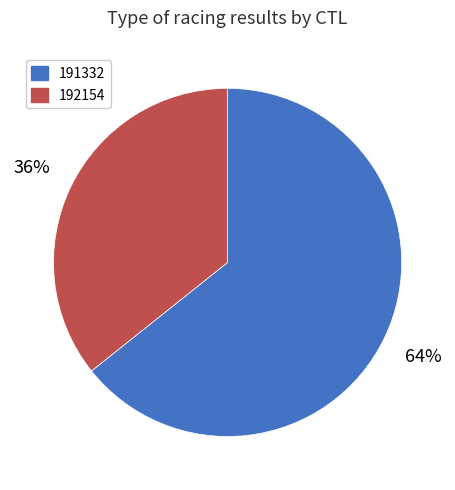

Which slice is the largest?

191332